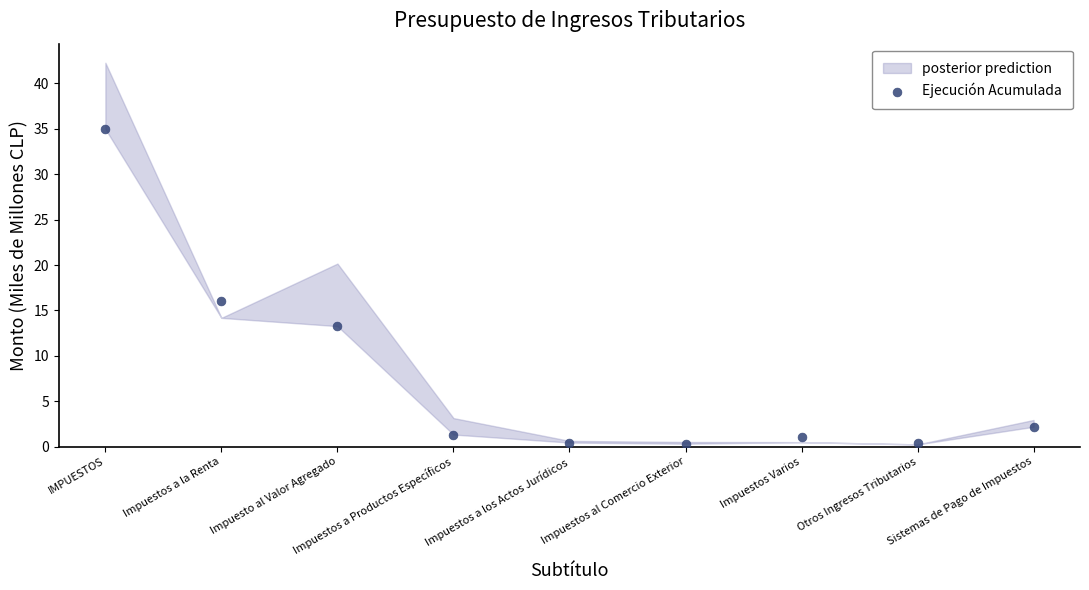

What Y value in the scatter plot is closest to 17?

16.1